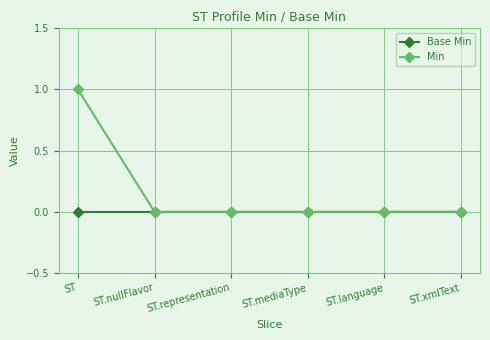

What is the highest value of the Min series?

1